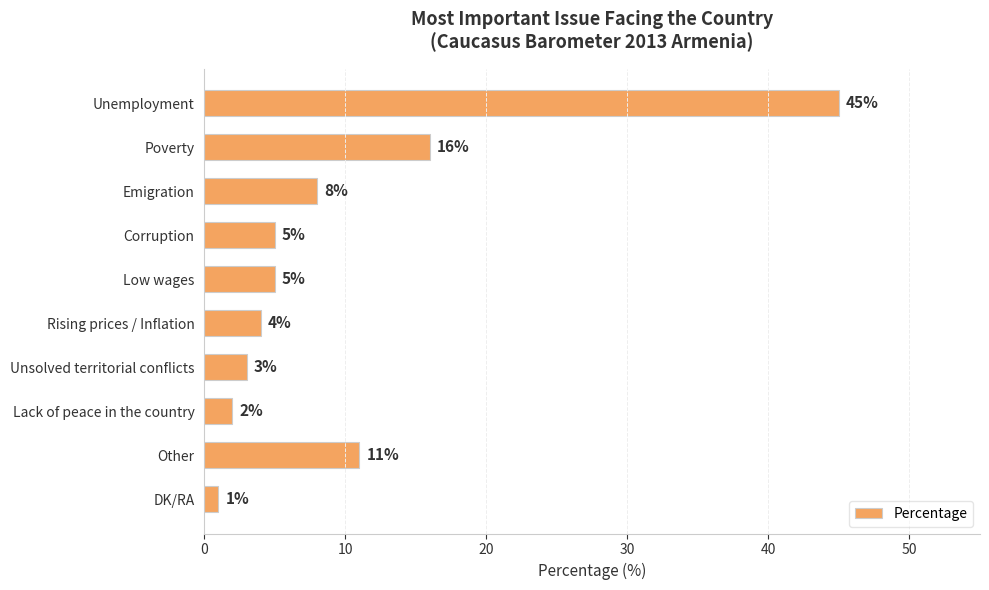

Between Poverty and Emigration, which is larger?

Poverty